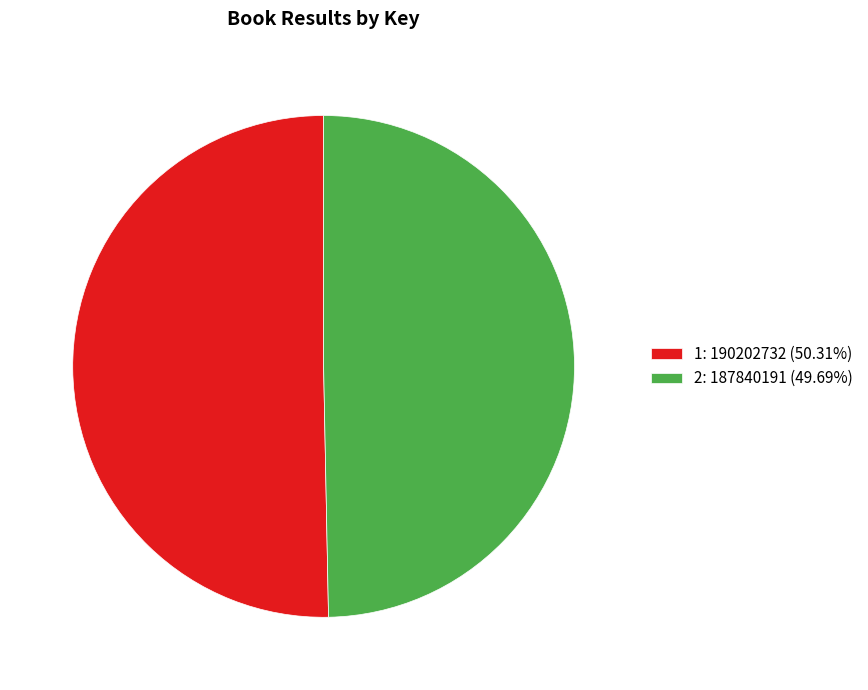

Combined, do 1 and 2 account for over 50%?

Yes